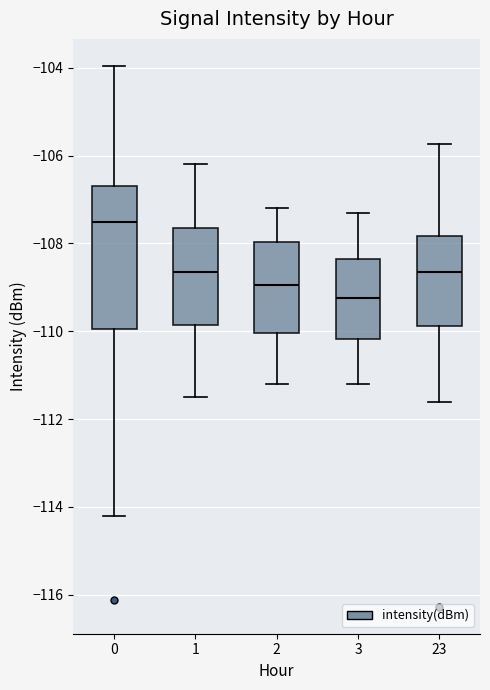

Reading left to right, transcribe this box plot: for each box, give where its median line is, the range the box spans, and where its two whiskers end, as read against the y-axis. The values are not printed on the chart, so give them approximately, as read against the axis.

0: median -107.6, box -110.0 to -106.6, whiskers -114.2 to -104.0
1: median -108.6, box -109.8 to -107.6, whiskers -111.4 to -106.2
2: median -109.0, box -110.0 to -108.0, whiskers -111.2 to -107.2
3: median -109.2, box -110.2 to -108.4, whiskers -111.2 to -107.2
23: median -108.6, box -109.8 to -107.8, whiskers -111.6 to -105.8